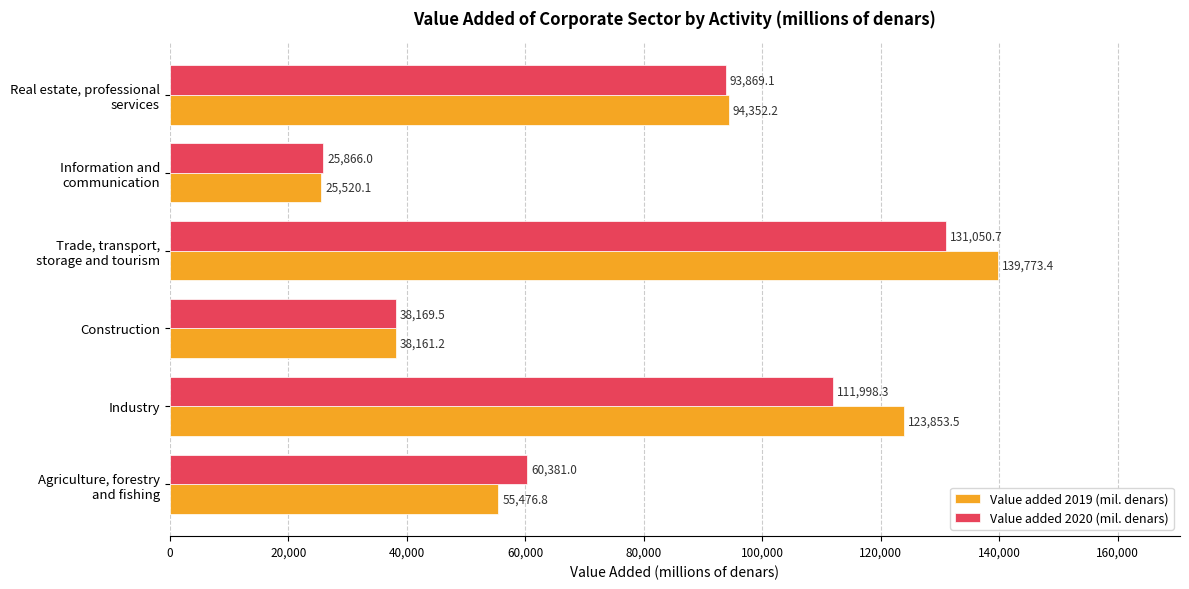

What is the difference between the maximum and minimum values in the Value added 2020 (mil. denars) series?

105184.6